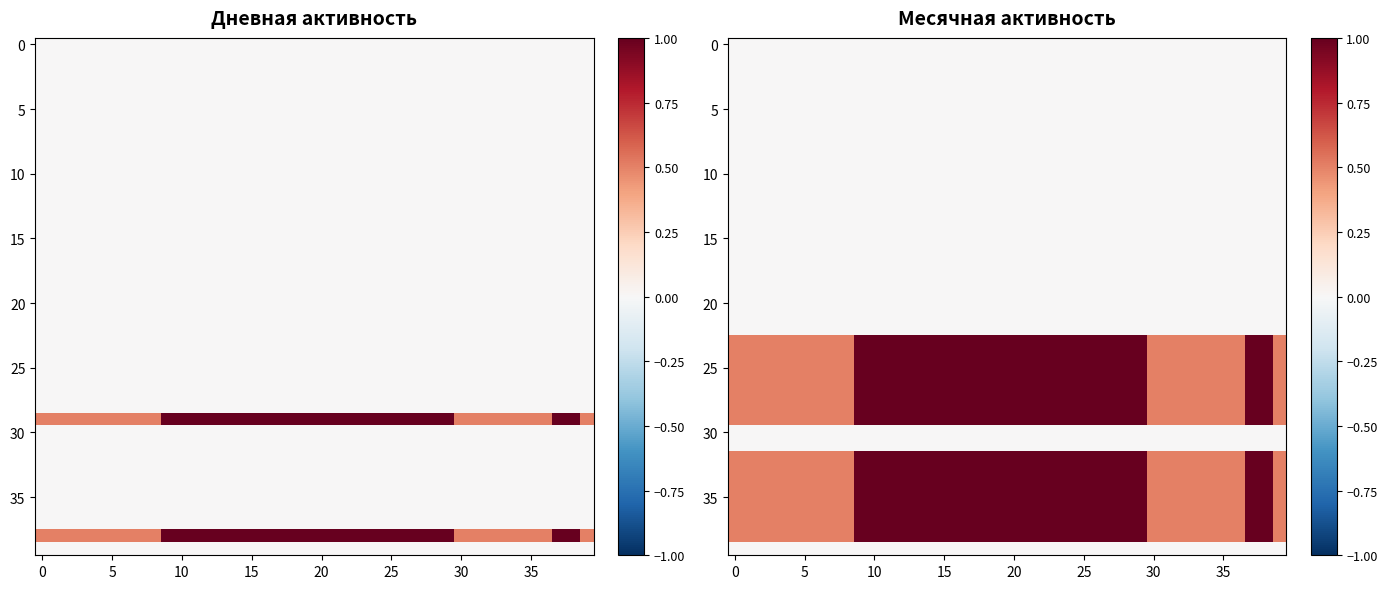

Count the number of data series in this chart.

40